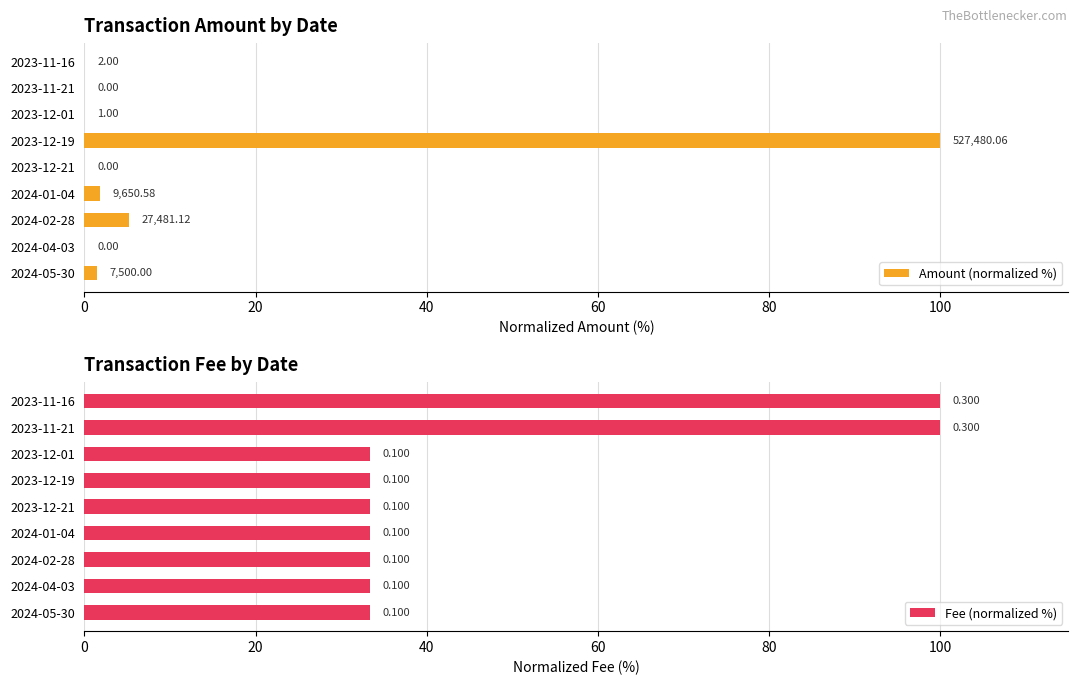

How many data points in Amount (normalized %) are above 0?

6